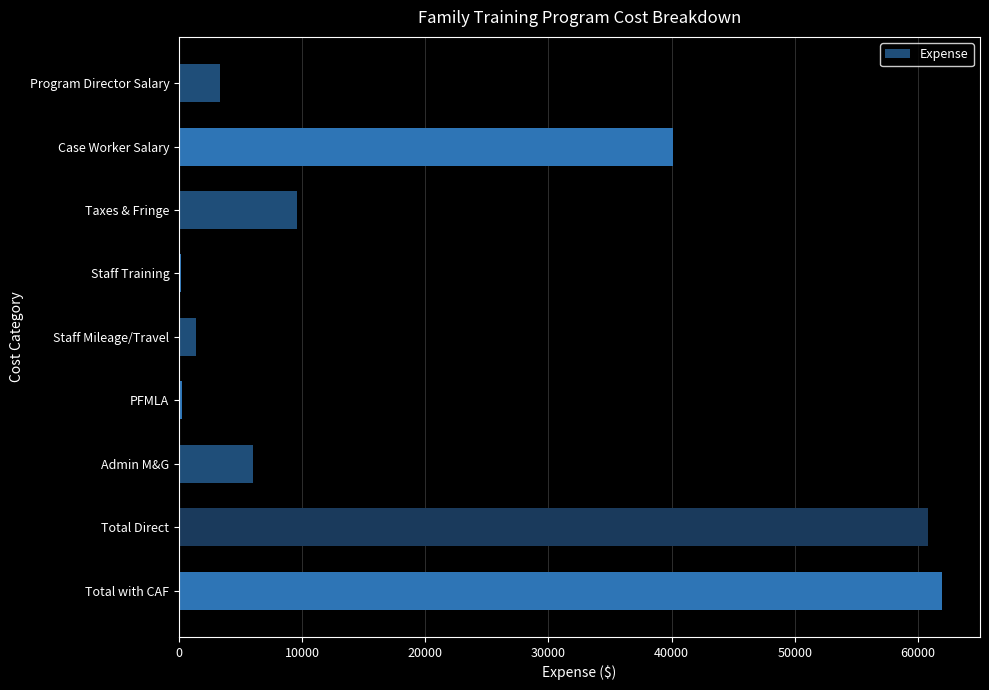

Read the value at Total with CAF.

61952.9